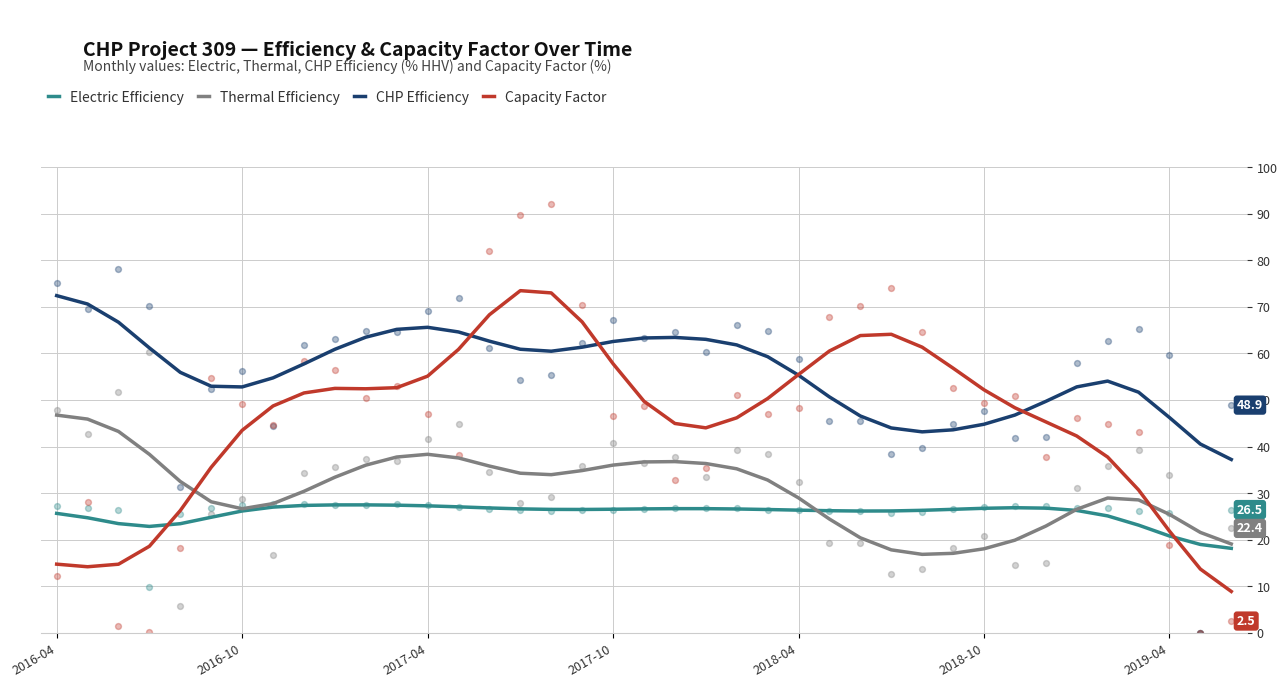

What are all the series names shown in the legend?

Electric Efficiency, Thermal Efficiency, CHP Efficiency, Capacity Factor